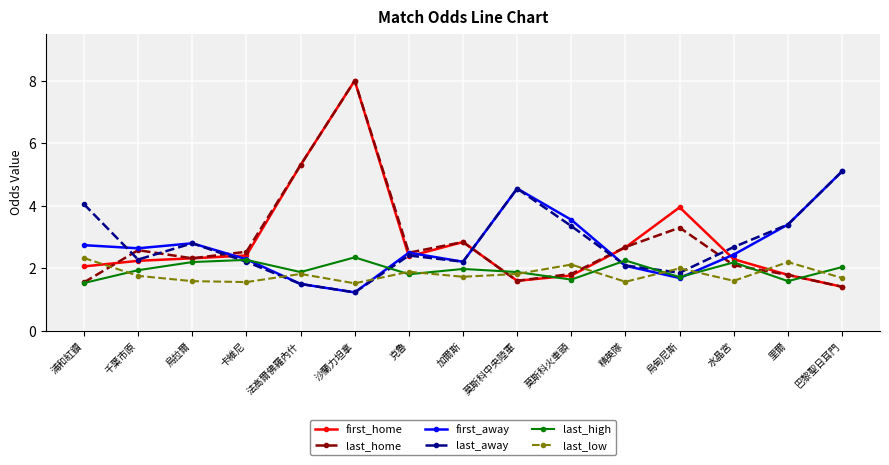

True or false: first_away has more than 1 interior local peaks.

True